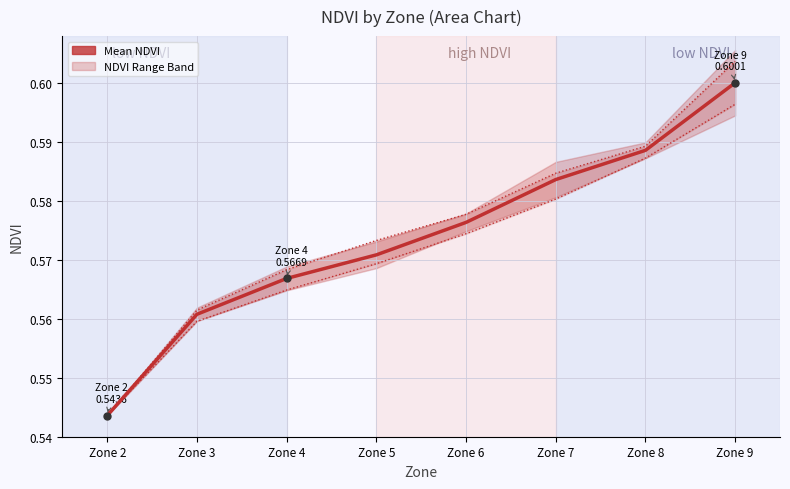

Is this an area chart (filled region under the line)?

No